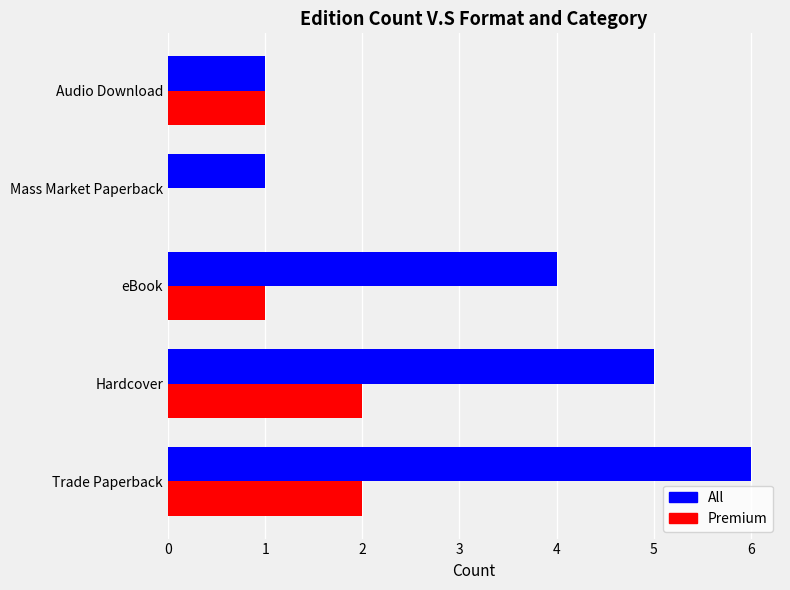

Count the number of data series in this chart.

2